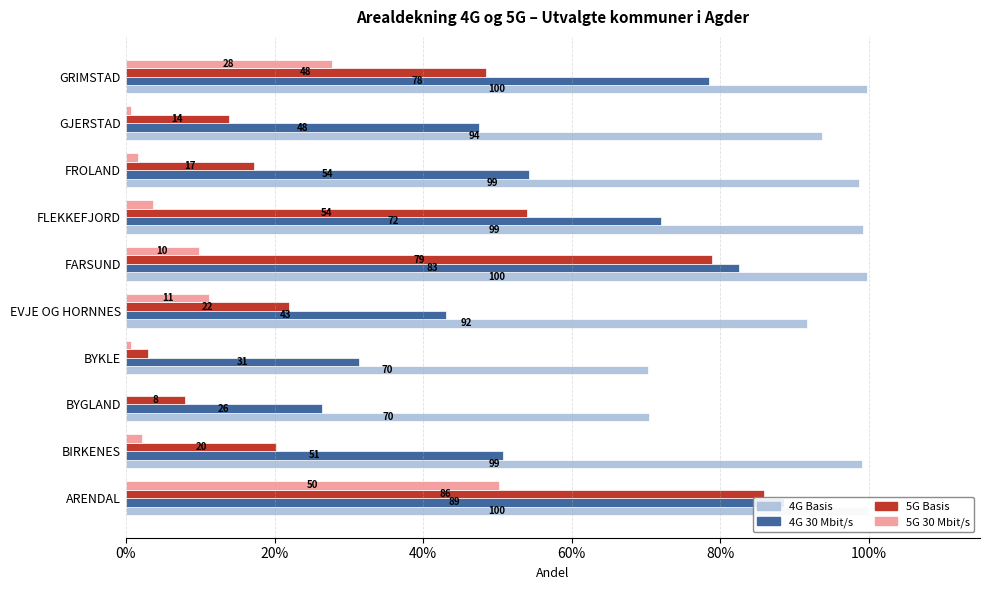

What is the difference between the maximum and minimum values in the 4G 30 Mbit/s series?

62.2